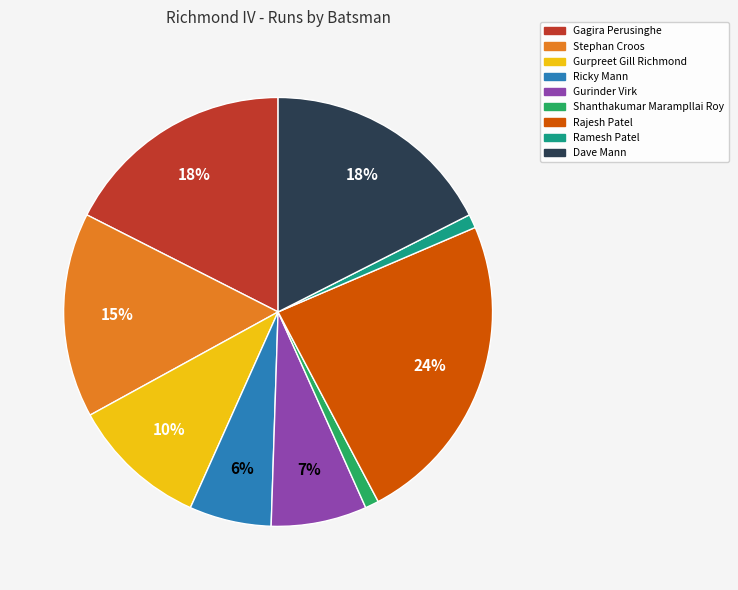

How many slices are in this pie chart?

9